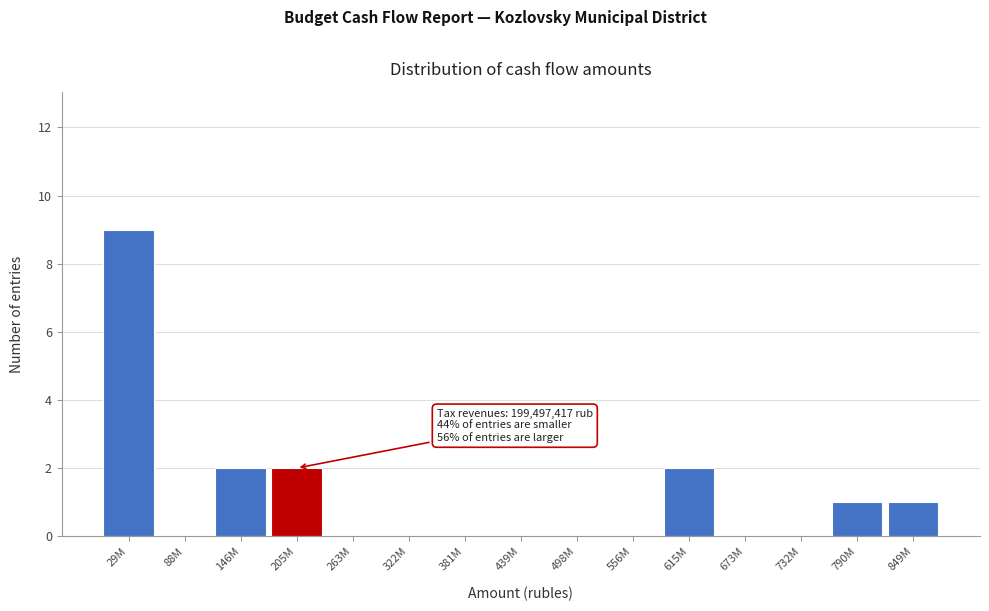

Reading left to right, extract all data points from this chart.

29M=9	88M=0	146M=2	205M=2	263M=0	322M=0	381M=0	439M=0	498M=0	556M=0	615M=2	673M=0	732M=0	790M=1	849M=1